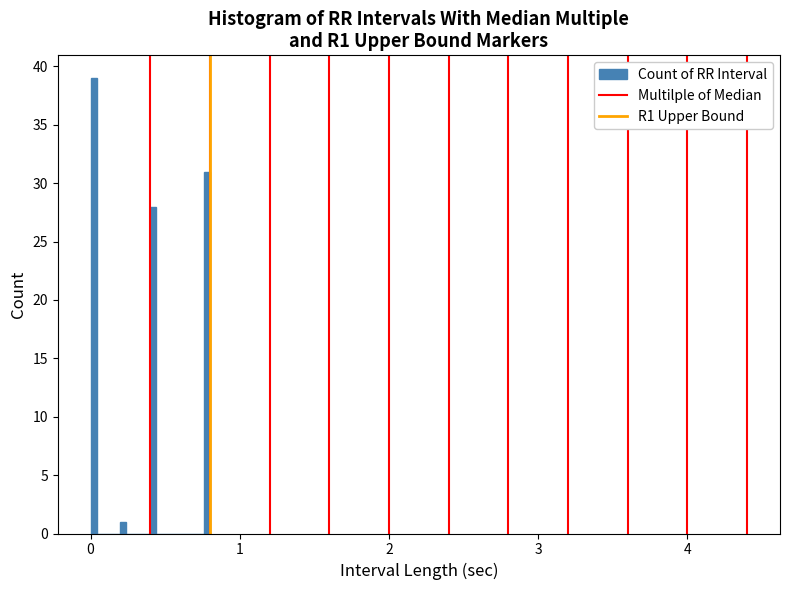

Around what value on the x-axis is the tallest bar? Give the approximate position of its centre, as read against the axis.

0.0